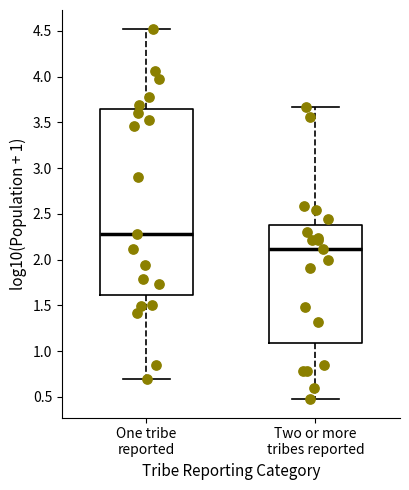

Which box has the highest median line?

One tribe reported